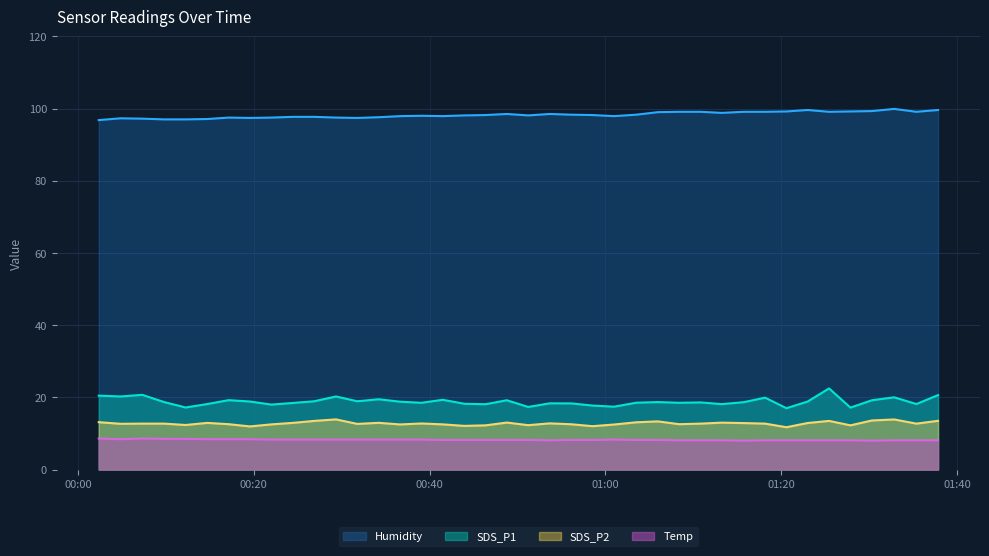

What is the maximum value shown in the chart?

99.9